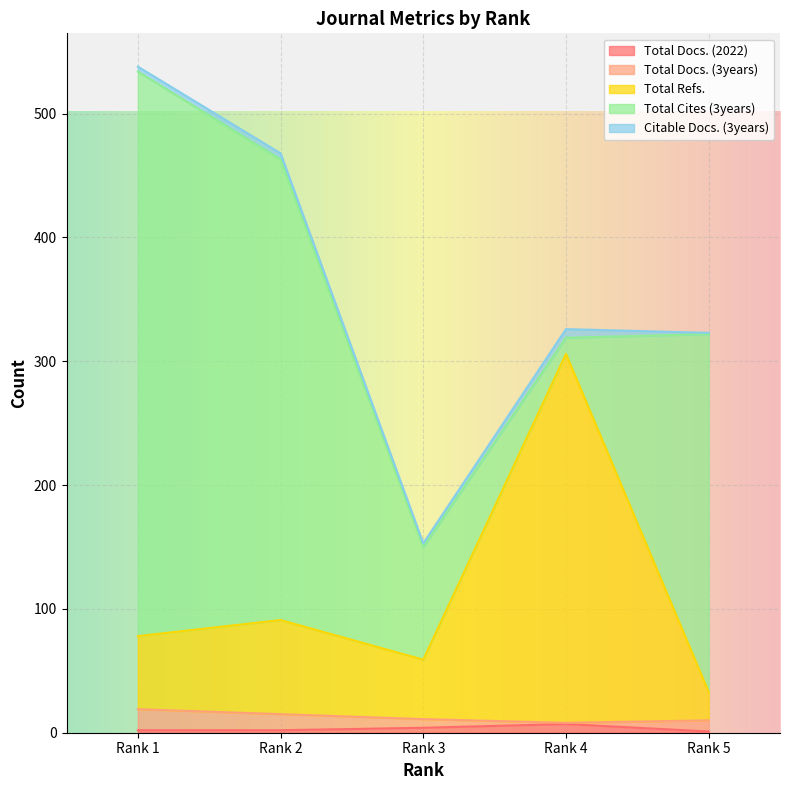

Does the chart display data point markers on the line(s)?

No